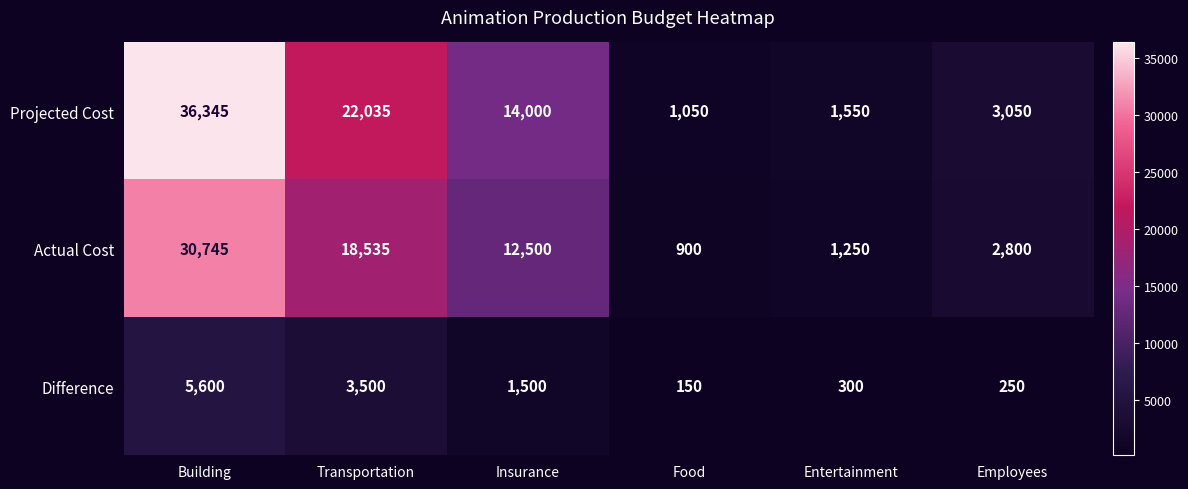

Reading right to left, transcribe all the data shown in this chart.

Projected Cost: Employees=3050	Entertainment=1550	Food=1050	Insurance=14000	Transportation=22035	Building=36345
Actual Cost: Employees=2800	Entertainment=1250	Food=900	Insurance=12500	Transportation=18535	Building=30745
Difference: Employees=250	Entertainment=300	Food=150	Insurance=1500	Transportation=3500	Building=5600